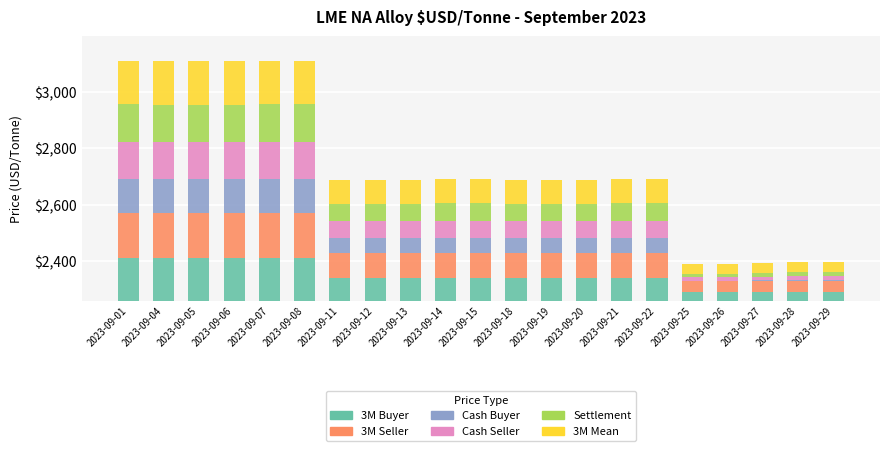

What is the total value across all series at 2023-09-25?

131